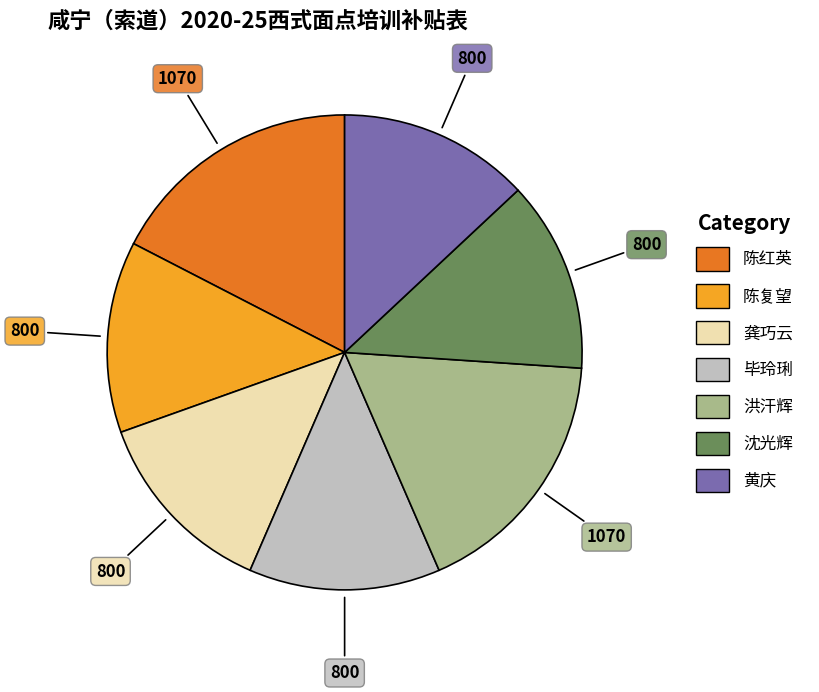

Is there any slice that represents more than half of the pie?

No